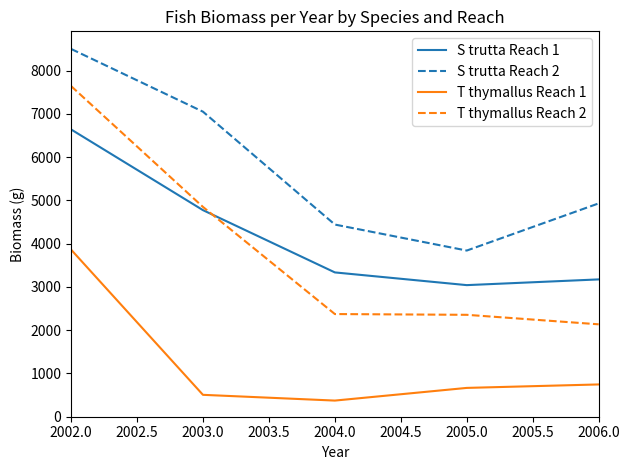

Which category has the highest value across all series?

2002.0